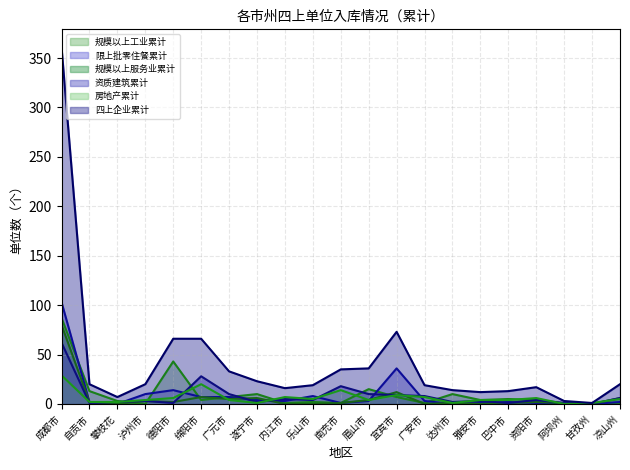

Reading left to right, list all the values displayed in this chart.

规模以上工业累计: 成都市=87	自贡市=13	攀枝花=3	泸州市=0	德阳市=43	绵阳市=4	广元市=7	遂宁市=10	内江市=1	乐山市=2	南充市=1	眉山市=15	宜宾市=7	广安市=1	达州市=10	雅安市=4	巴中市=5	资阳市=4	阿坝州=0	甘孜州=0	凉山州=1
限上批零住餐累计: 成都市=103	自贡市=2	攀枝花=0	泸州市=10	德阳市=14	绵阳市=7	广元市=7	遂宁市=4	内江市=3	乐山市=8	南充市=1	眉山市=3	宜宾市=36	广安市=3	达州市=0	雅安市=1	巴中市=2	资阳市=1	阿坝州=1	甘孜州=0	凉山州=2
规模以上服务业累计: 成都市=80	自贡市=2	攀枝花=0	泸州市=3	德阳市=2	绵阳市=7	广元市=5	遂宁市=6	内江市=0	乐山市=0	南充市=1	眉山市=4	宜宾市=12	广安市=0	达州市=1	雅安市=0	巴中市=1	资阳市=2	阿坝州=1	甘孜州=0	凉山州=6
资质建筑累计: 成都市=62	自贡市=1	攀枝花=2	泸州市=3	德阳市=1	绵阳市=28	广元市=10	遂宁市=2	内江市=5	乐山市=4	南充市=18	眉山市=10	宜宾市=9	广安市=8	达州市=2	雅安市=3	巴中市=1	资阳市=4	阿坝州=1	甘孜州=0	凉山州=6
房地产累计: 成都市=29	自贡市=2	攀枝花=2	泸州市=4	德阳市=6	绵阳市=20	广元市=4	遂宁市=1	内江市=7	乐山市=5	南充市=14	眉山市=4	宜宾市=9	广安市=7	达州市=1	雅安市=4	巴中市=4	资阳市=6	阿坝州=0	甘孜州=1	凉山州=5
四上企业累计: 成都市=361	自贡市=20	攀枝花=7	泸州市=20	德阳市=66	绵阳市=66	广元市=33	遂宁市=23	内江市=16	乐山市=19	南充市=35	眉山市=36	宜宾市=73	广安市=19	达州市=14	雅安市=12	巴中市=13	资阳市=17	阿坝州=3	甘孜州=1	凉山州=20